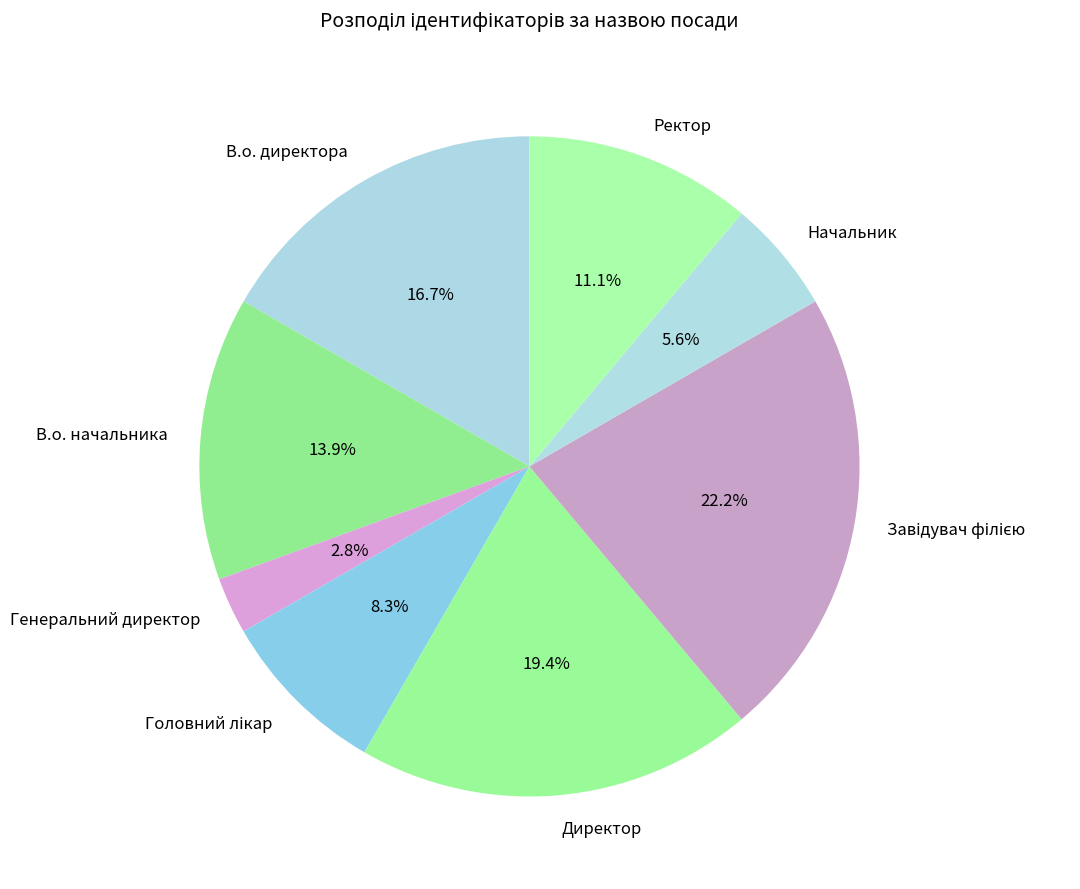

How many segments does this pie chart have?

8